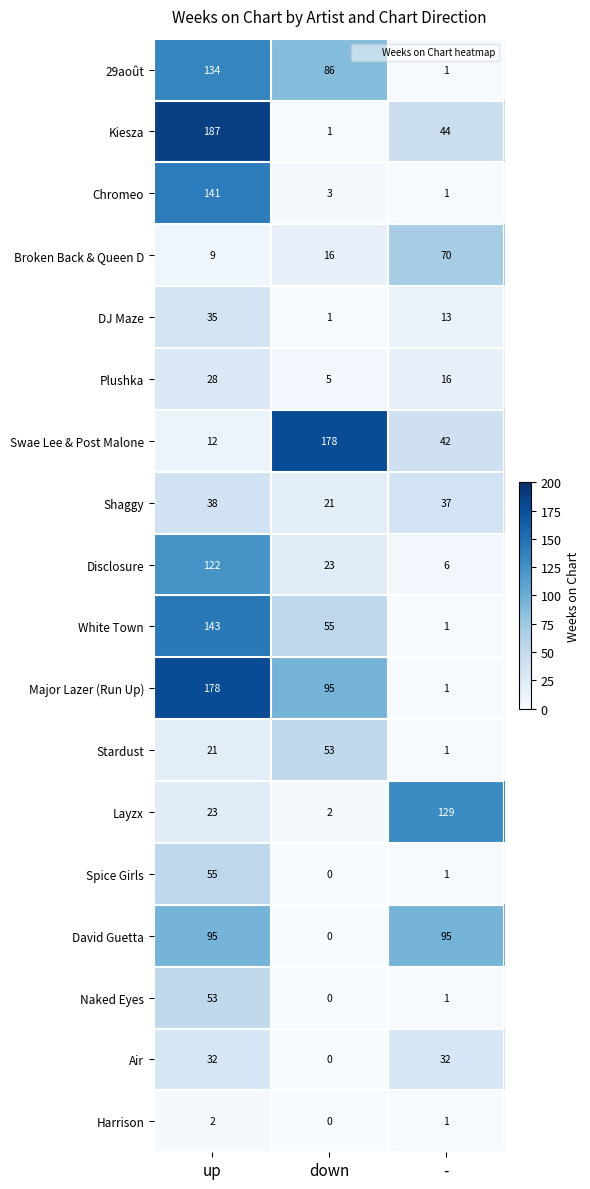

How many series are shown in this chart?

18